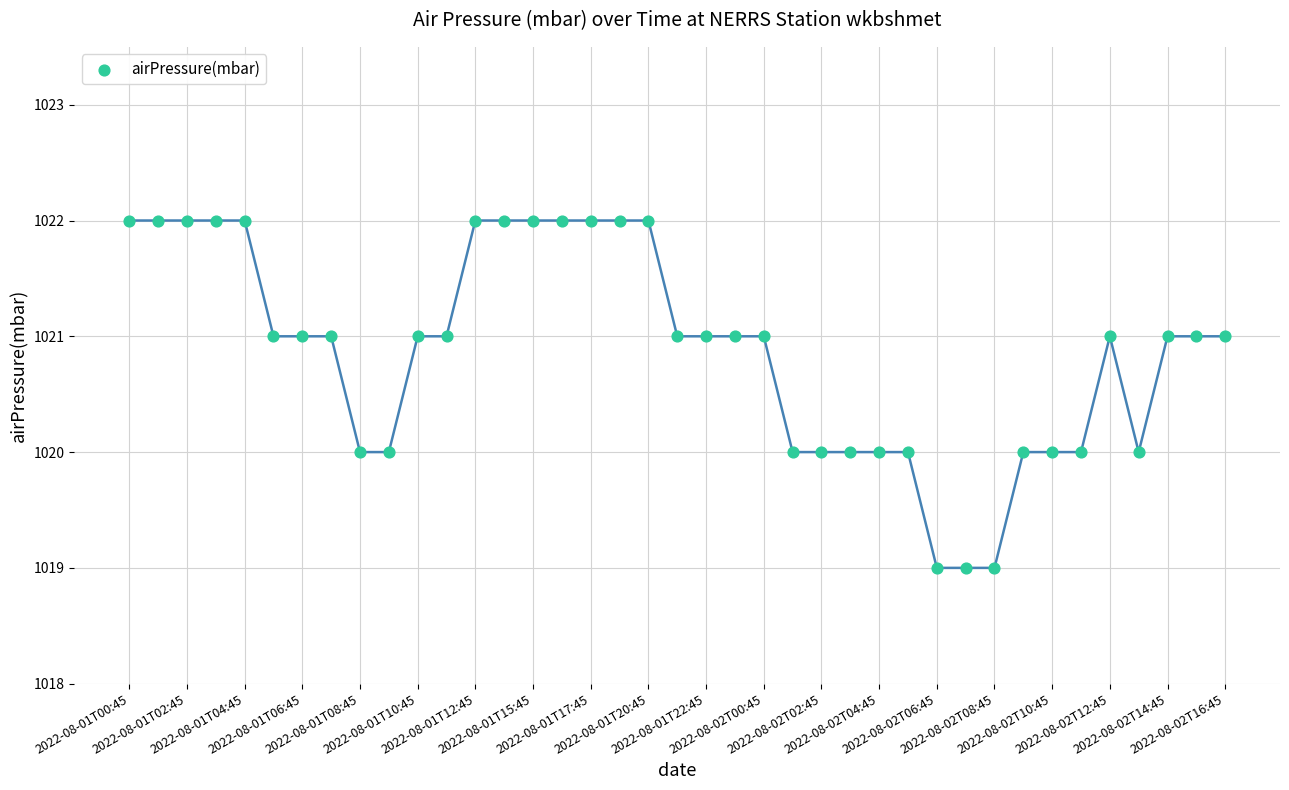

What is the range of Y values (max minus min)?

3